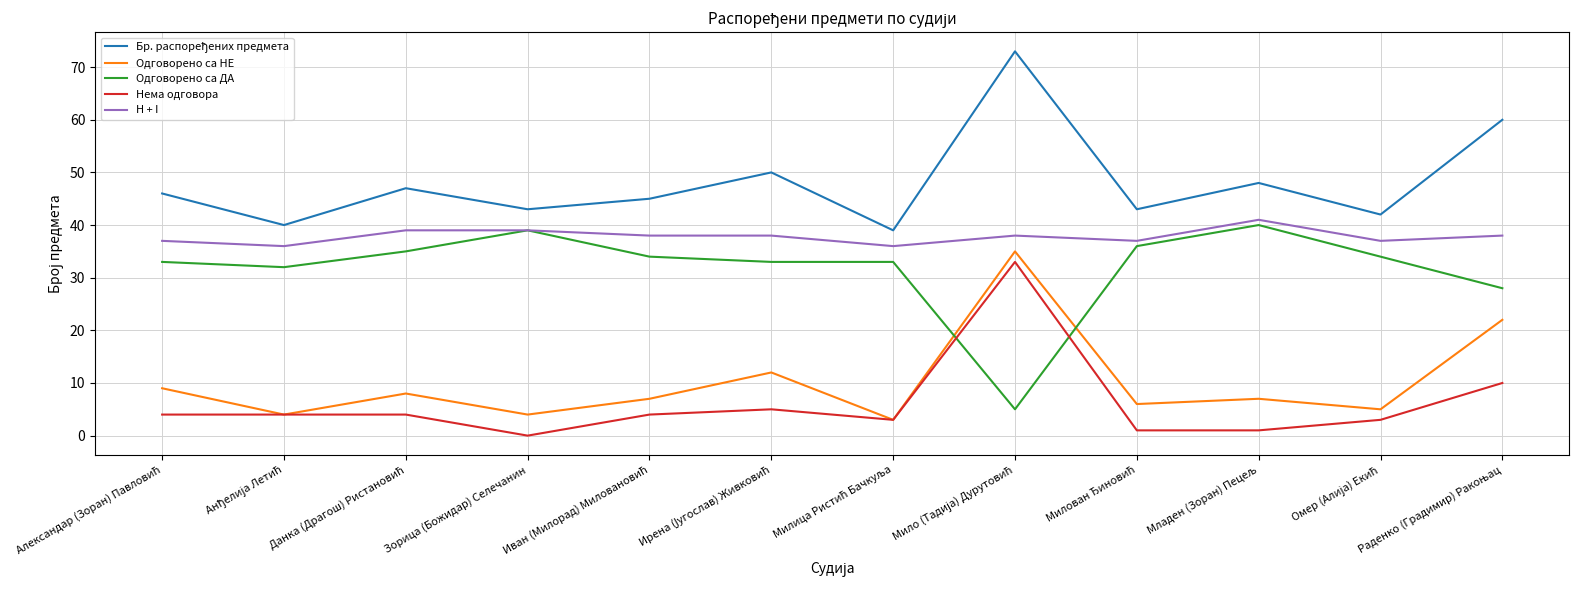

True or false: Одговорено са НЕ and H + I intersect in this chart.

False